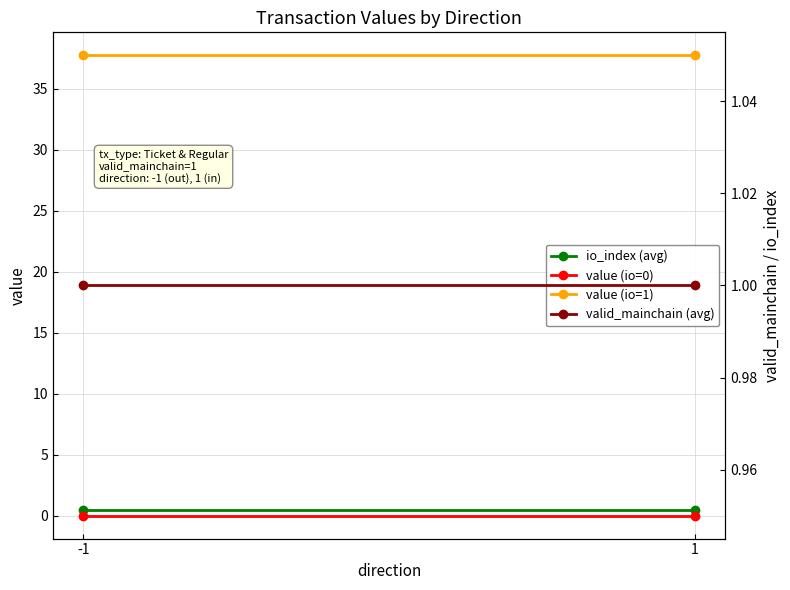

Reading left to right, what are all the values shown in this chart?

io_index (avg): 0.5	0.5
value (io=0): 0.0	0.0
value (io=1): 37.7	37.7
valid_mainchain (avg): 1.0	1.0